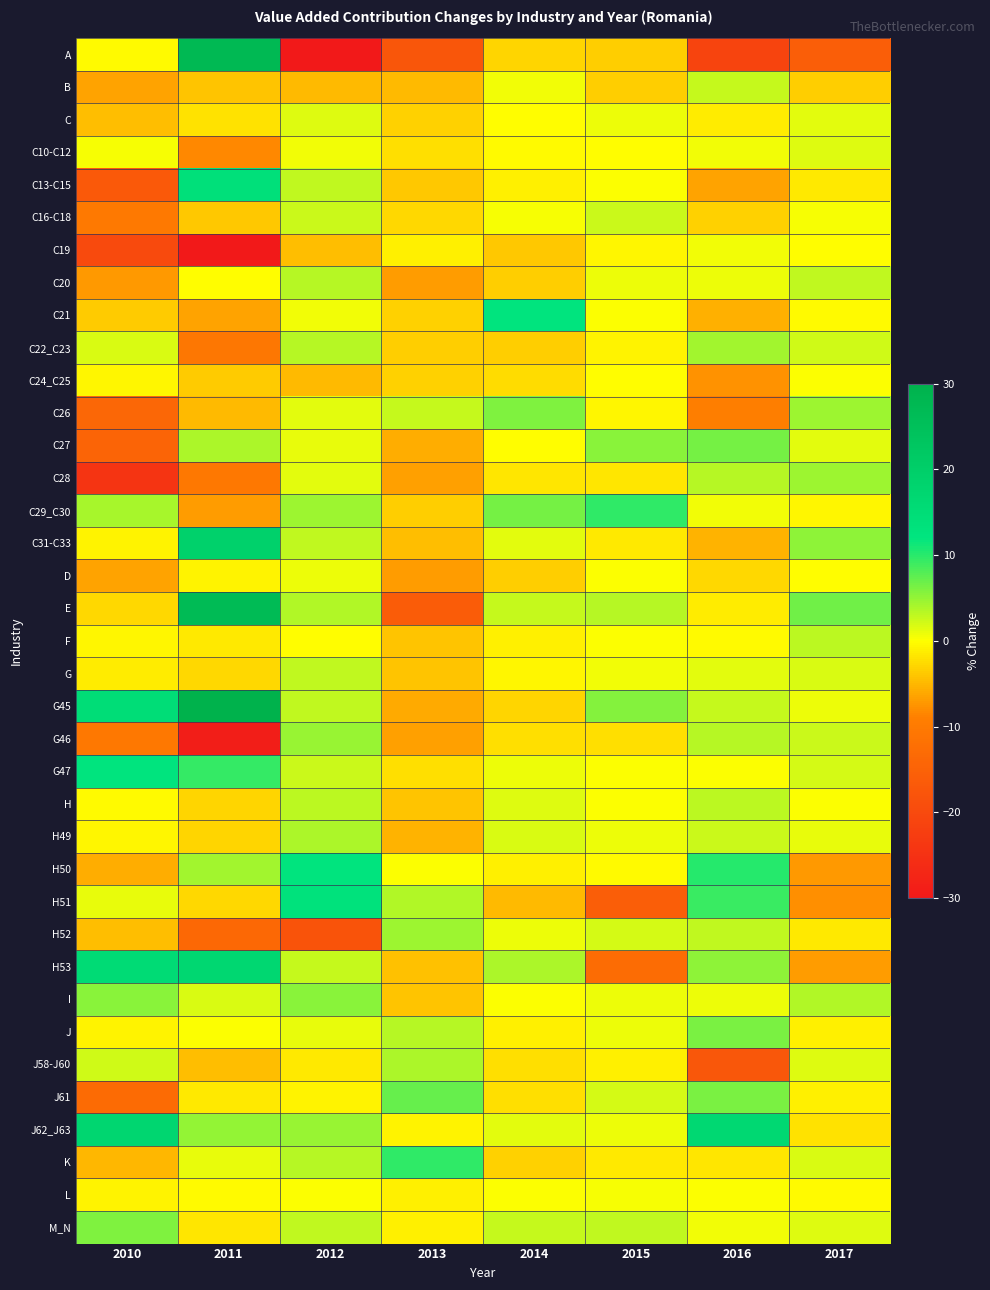

Count the number of categories in the chart.

8